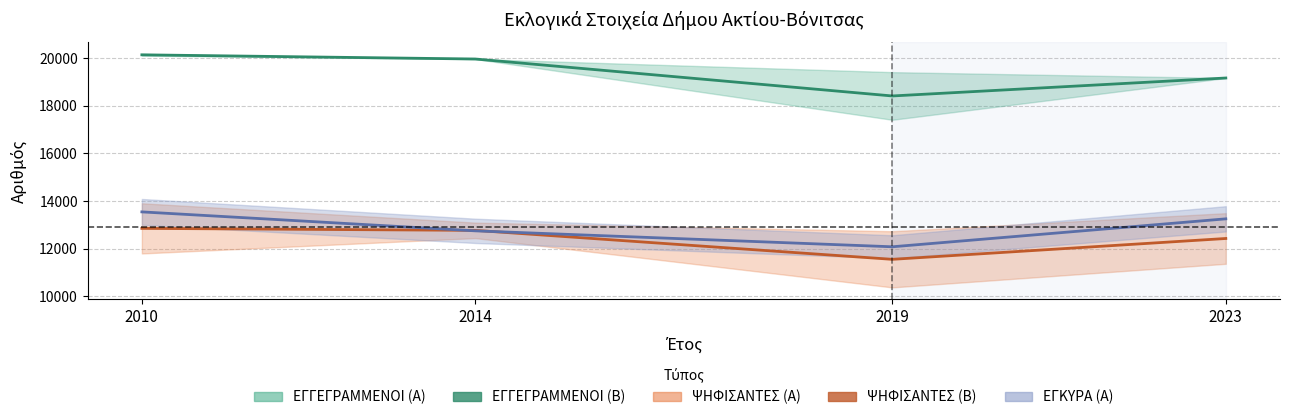

What value does the ΨΗΦΙΣΑΝΤΕΣ (Β) series have at 2023?

12425.5